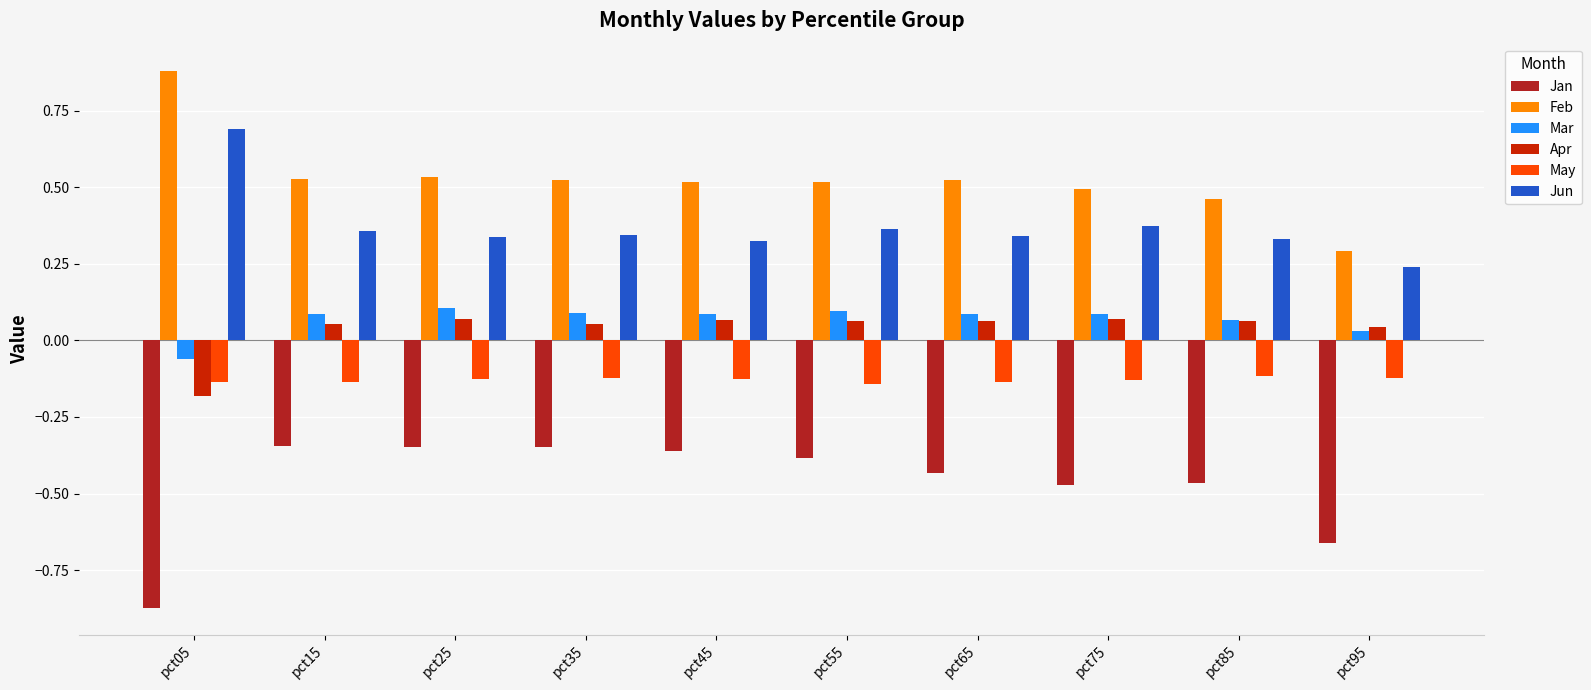

Between pct15 and pct75, which series saw the biggest shift?

Jan